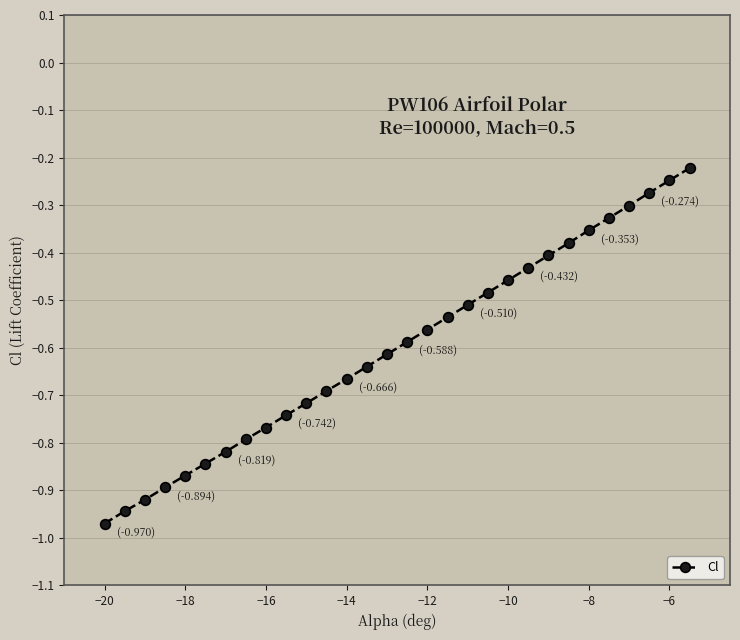

What is the sum of all values?

-18.0